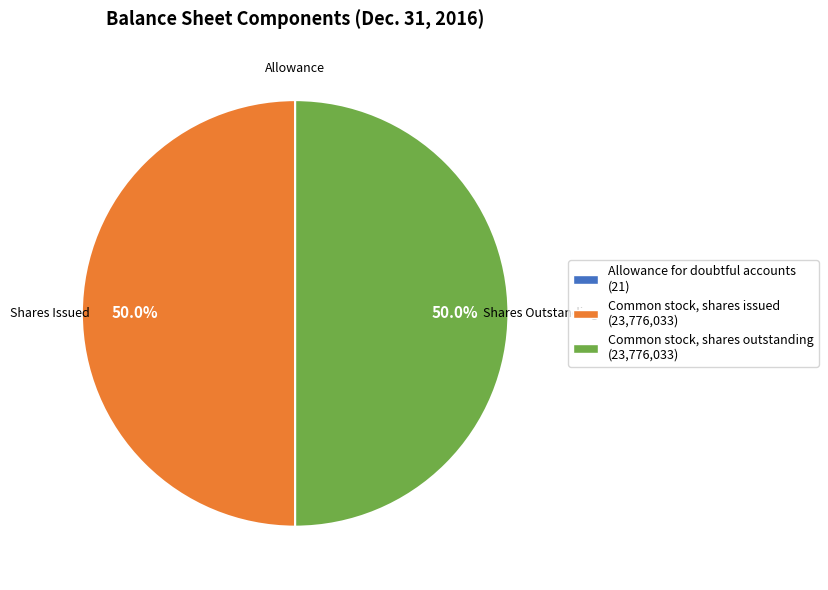

What portion of the pie excludes Common stock, shares outstanding?

50.0%